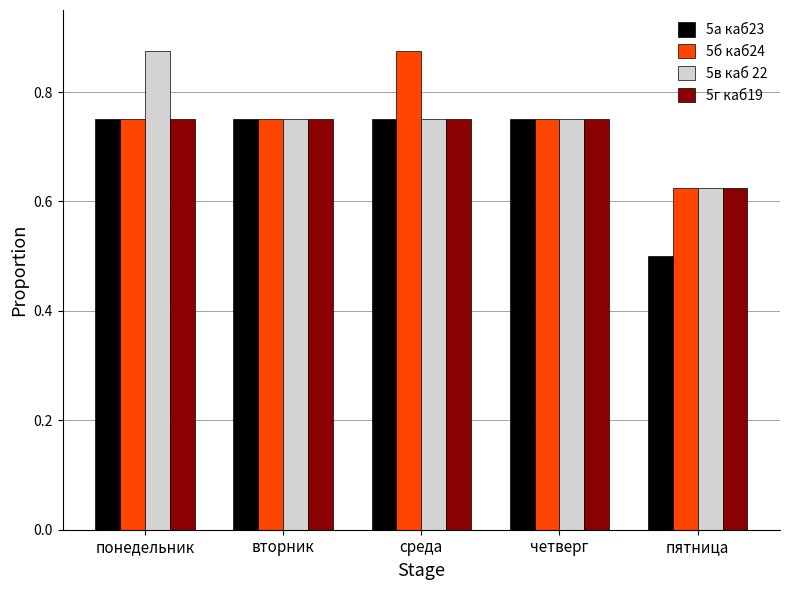

What is the sum of all 5в каб 22 values?

3.8